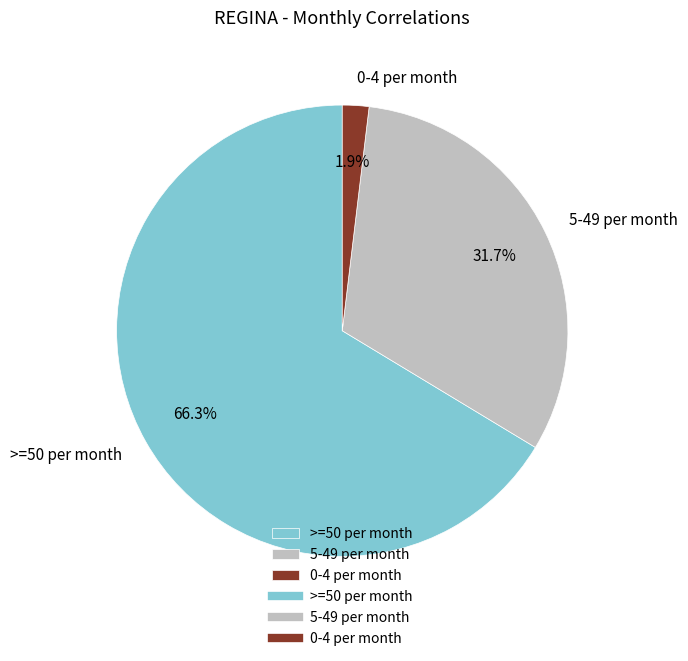

How many segments does this pie chart have?

3